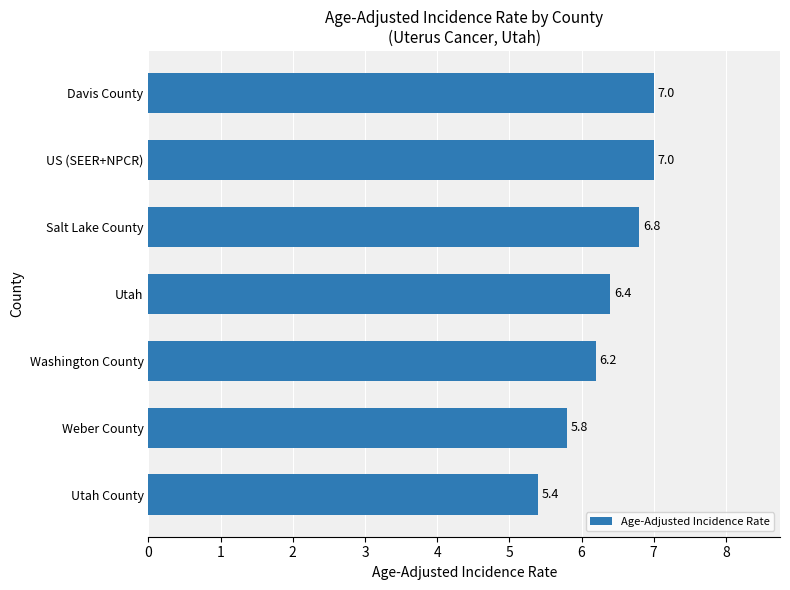

Reading bottom to top, extract all data points from this chart.

Utah County=5.4	Weber County=5.8	Washington County=6.2	Utah=6.4	Salt Lake County=6.8	US (SEER+NPCR)=7.0	Davis County=7.0